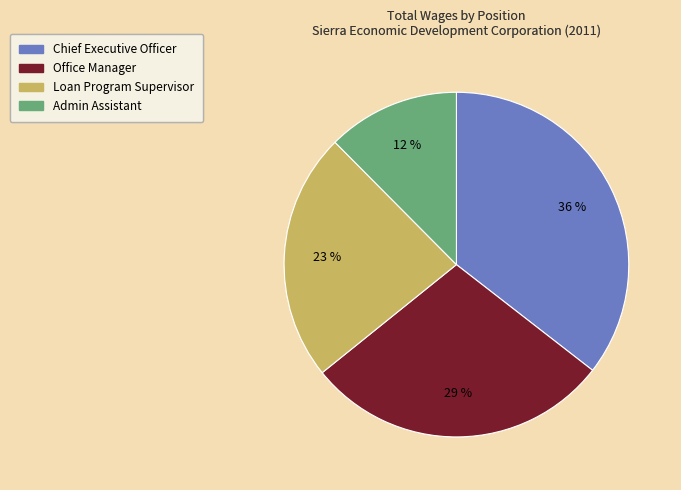

Between Loan Program Supervisor and Chief Executive Officer, which is larger?

Chief Executive Officer